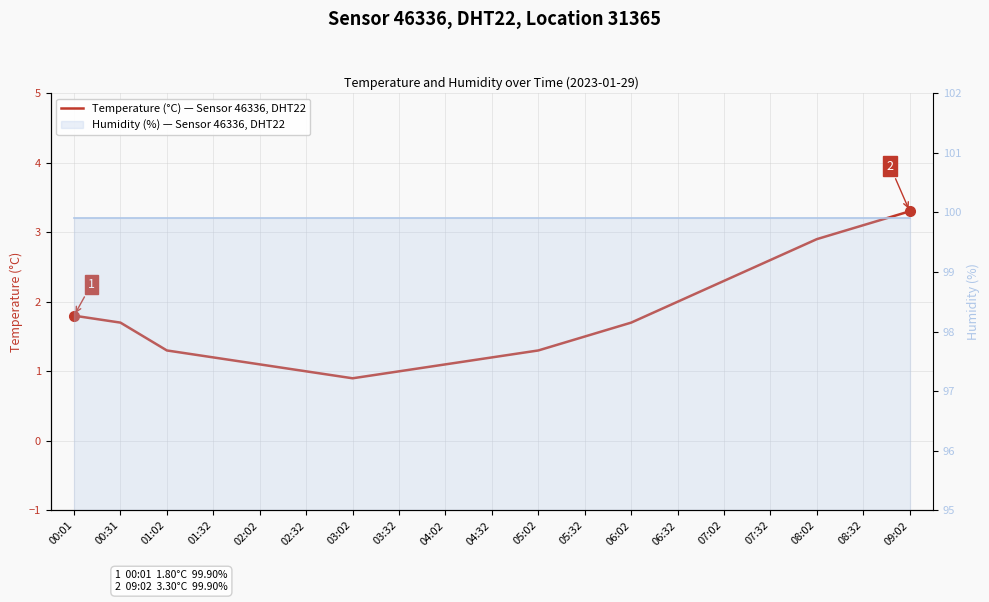

At which category is the sum across all series the highest?

09:02